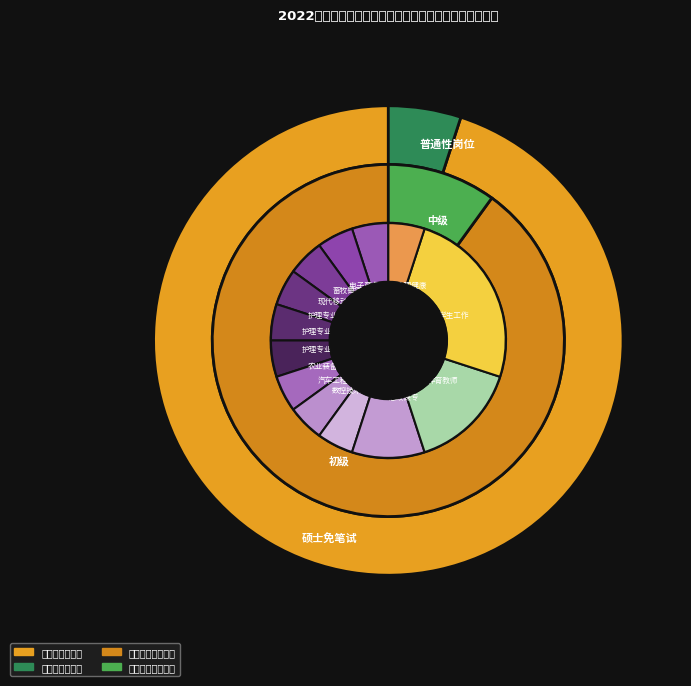

To the nearest percent, what is the combined percentage of 电子商务专业教师 and 农业装备应用技术专业教师?

10%